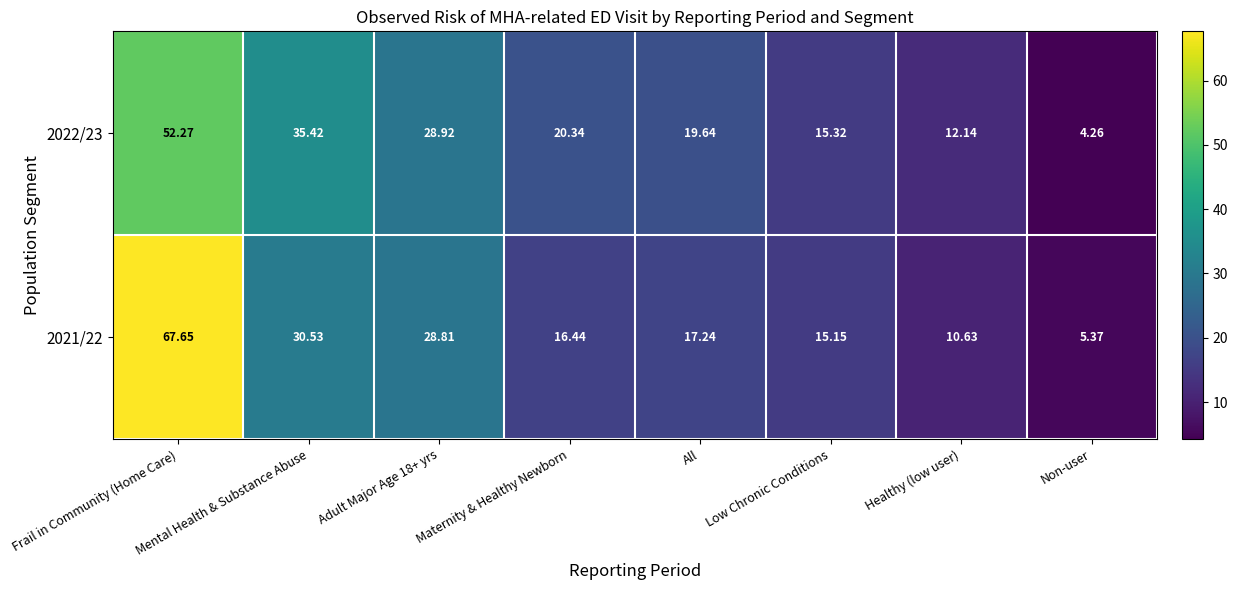

At how many categories does at least one series exceed 30?

2